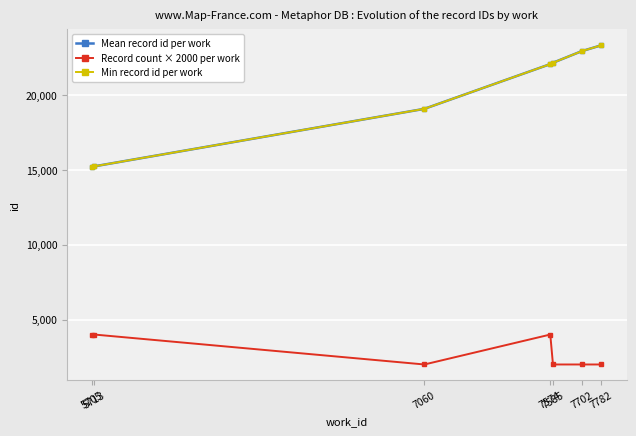

What is the difference between the maximum and minimum values in the Min record id per work series?

8103.0